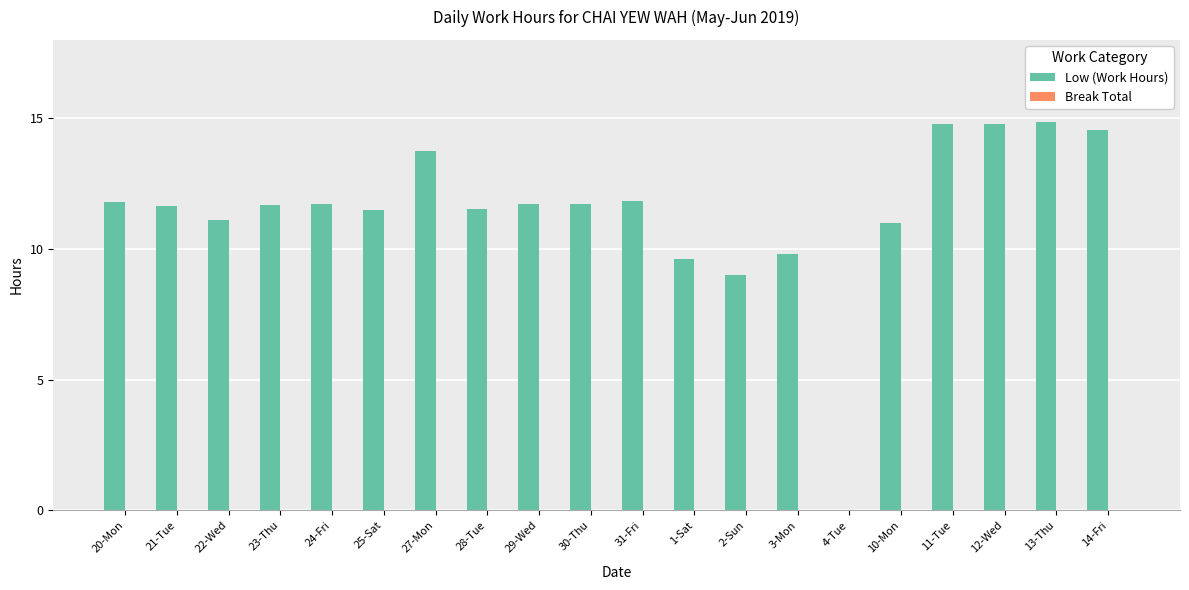

True or false: the data shows 11.5 at 25-Sat.

True